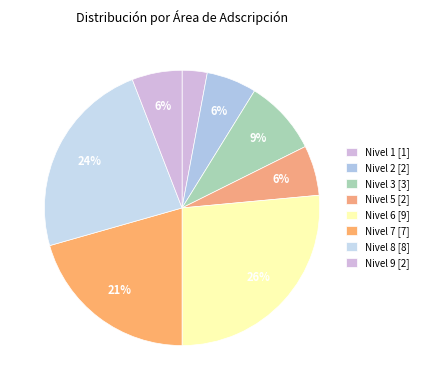

How many slices are in this pie chart?

8